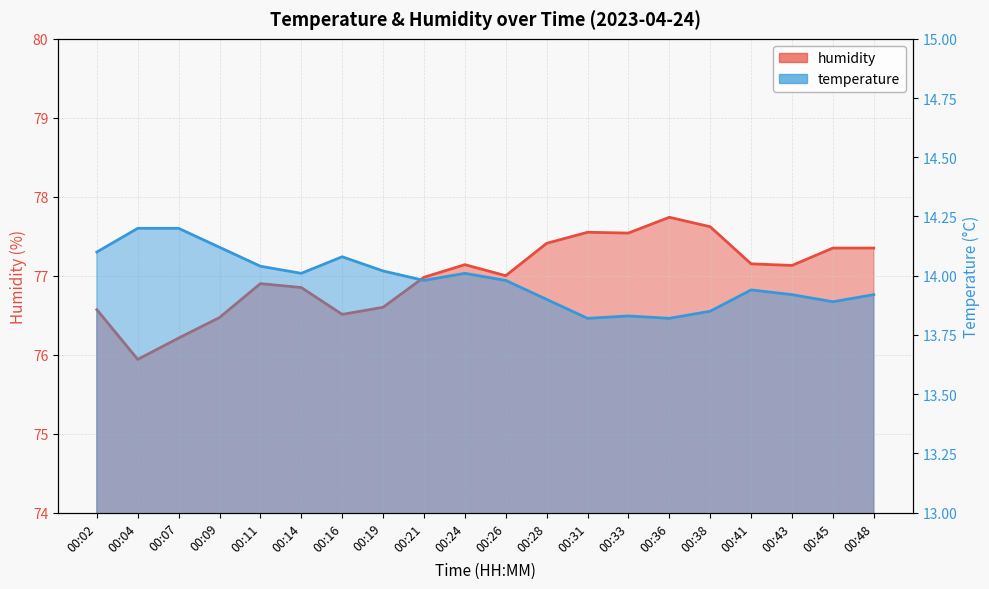

Read the temperature value at 00:07.

14.2